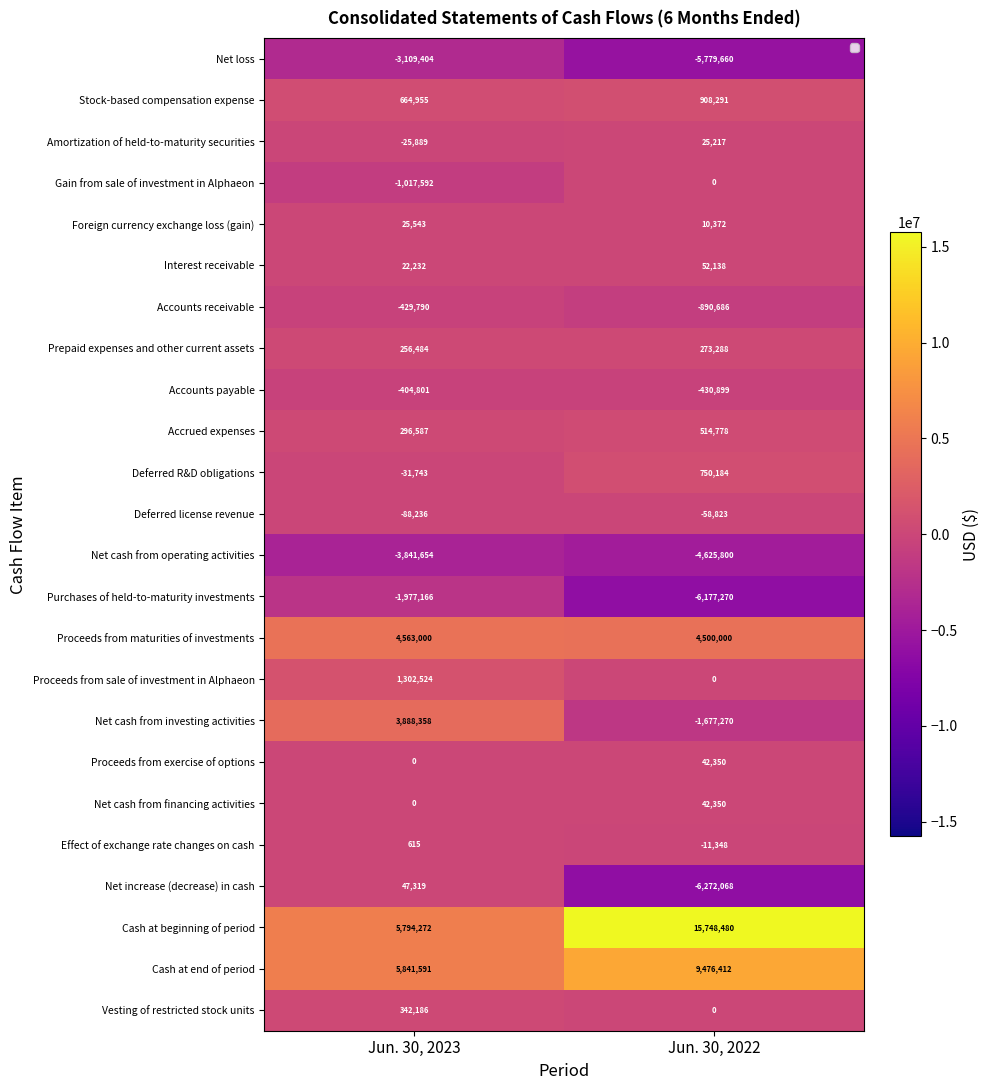

Which series has the largest total across all categories?

Cash at beginning of period